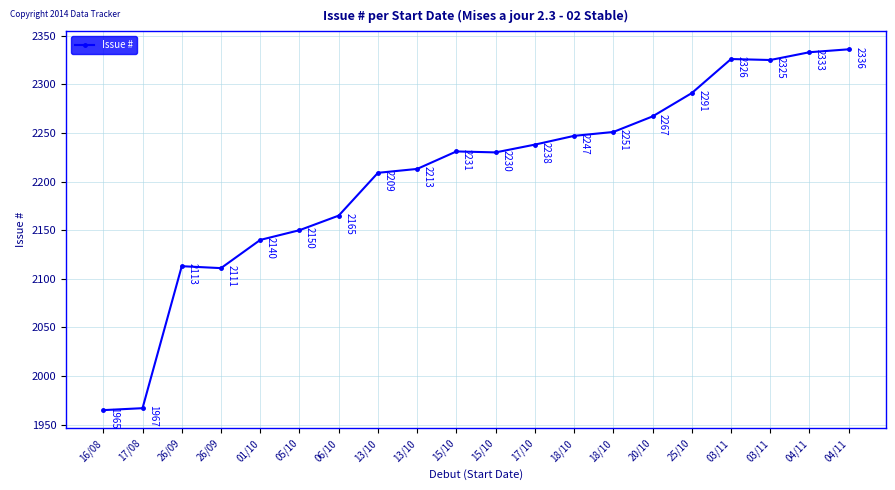

How many lines are shown in the chart?

1